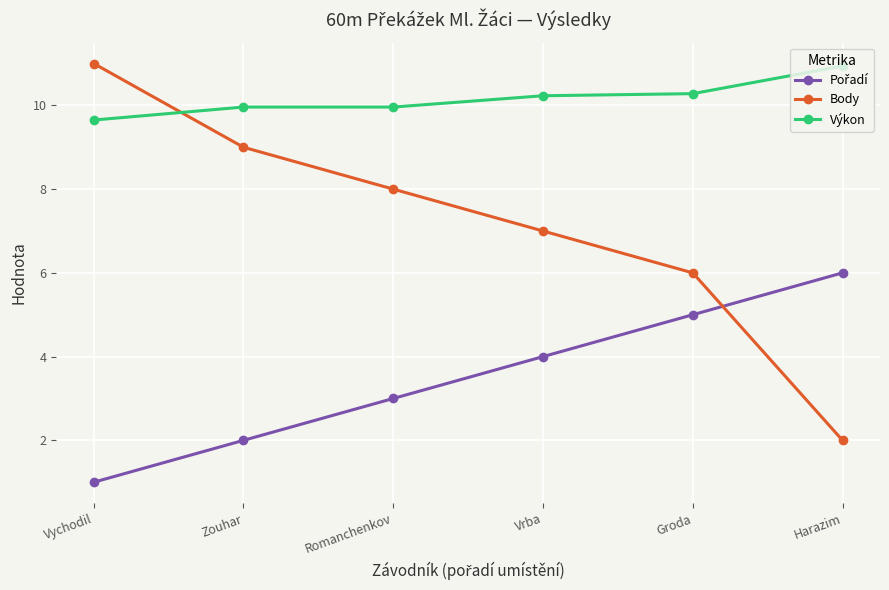

Rank the categories by Body value from highest to lowest.

Vychodil, Zouhar, Romanchenkov, Vrba, Groda, Harazim